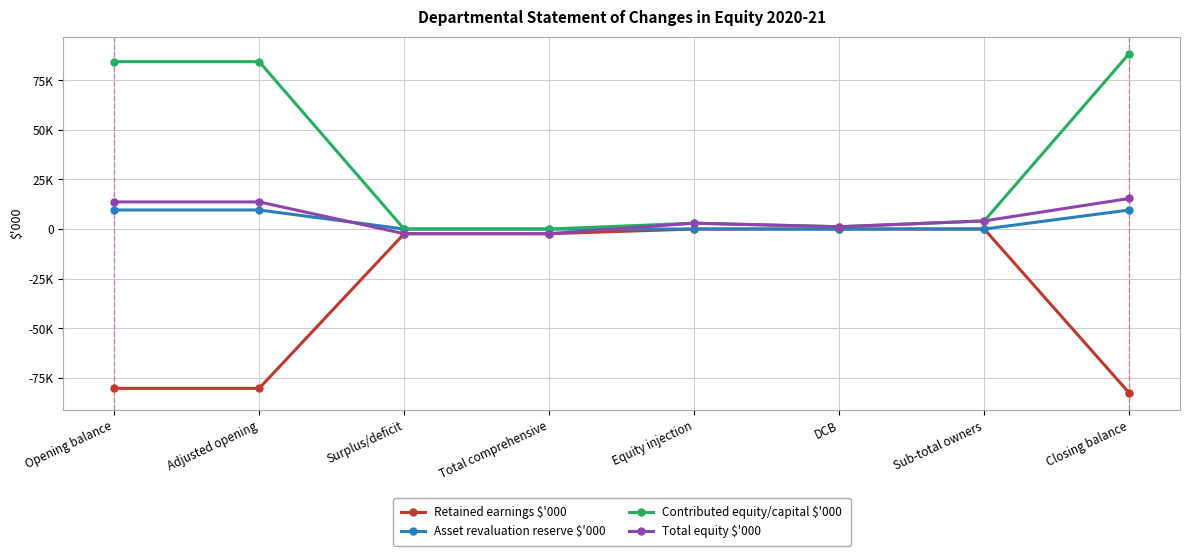

Does the chart have visible grid lines?

Yes